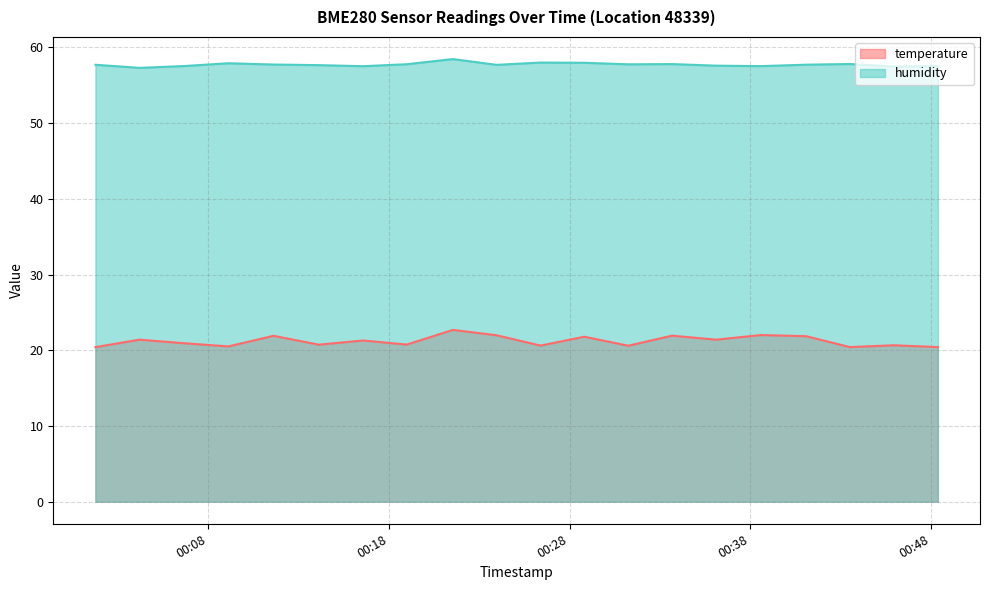

What value does the humidity series have at 2023-06-22T00:11:38?

57.8